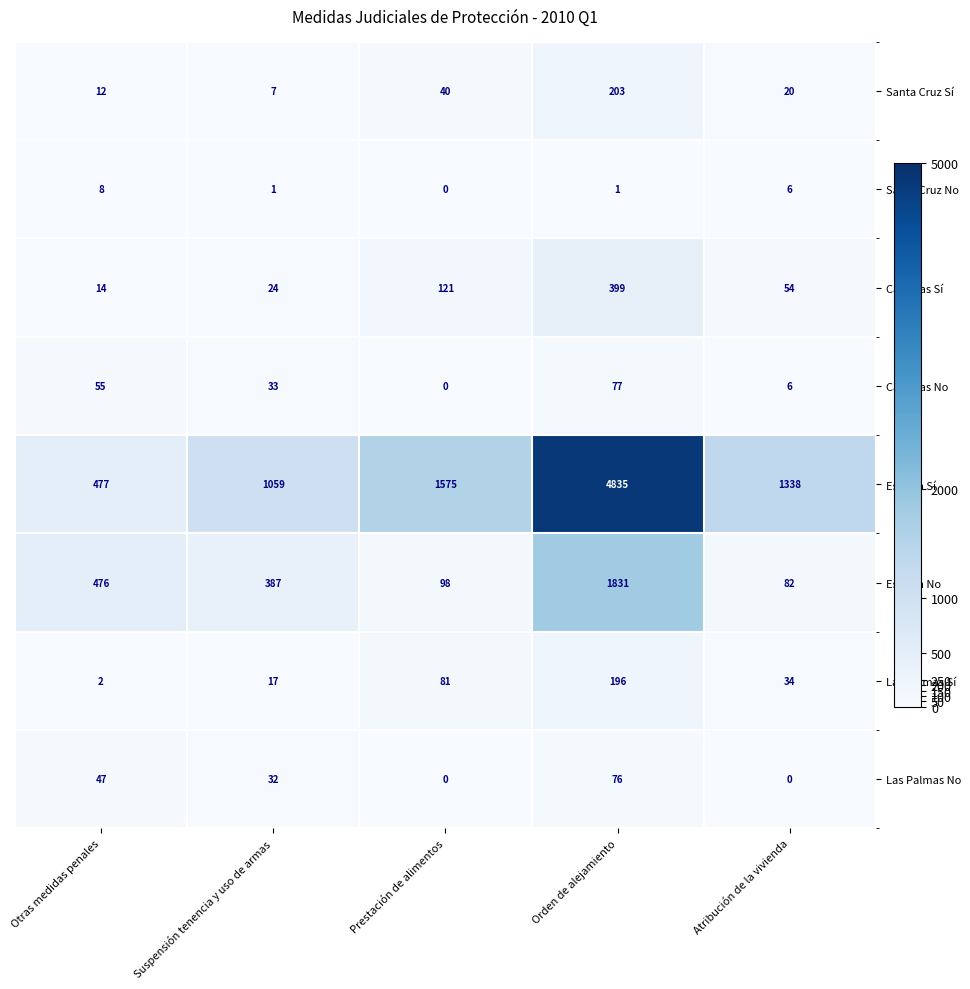

At how many categories does at least one series exceed 1630?

1